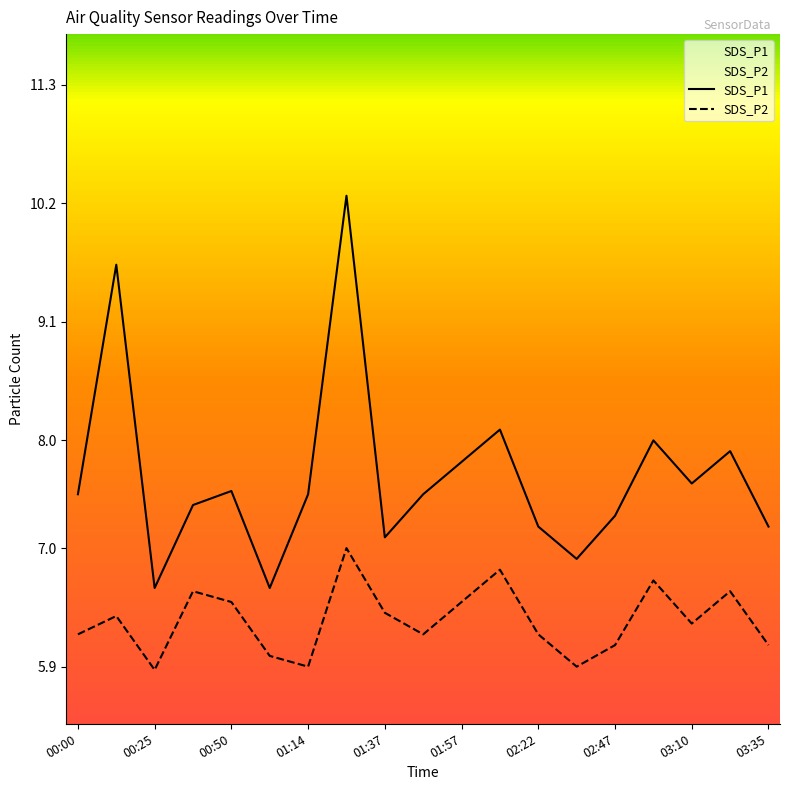

List the series in order of their overall mean, lowest first.

SDS_P2, SDS_P1